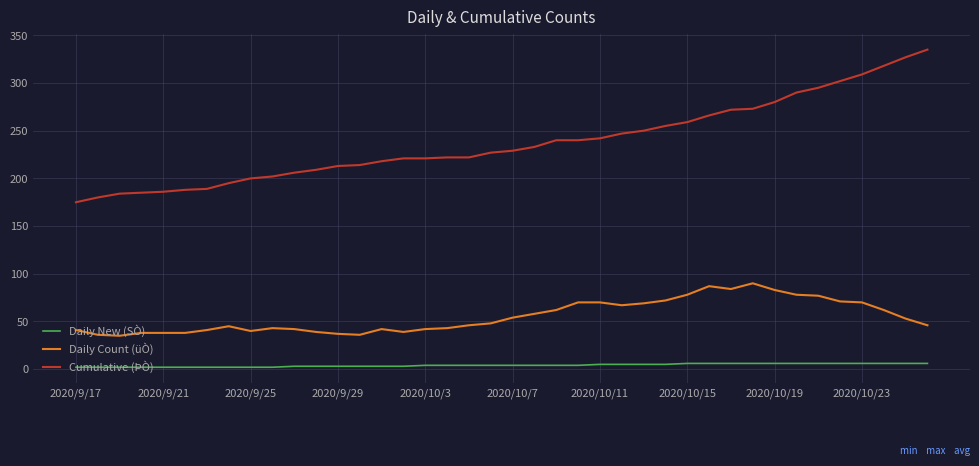

True or false: Cumulative (ÞÒ) and Daily New (SÒ) intersect in this chart.

False